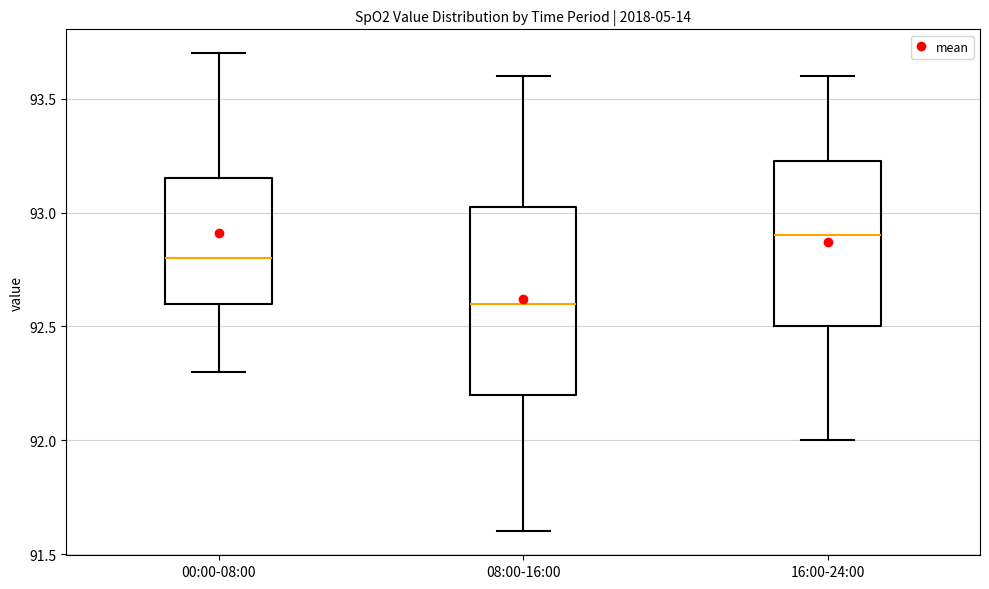

Reading left to right, transcribe this box plot: for each box, give where its median line is, the range the box spans, and where its two whiskers end, as read against the y-axis. The values are not printed on the chart, so give them approximately, as read against the axis.

00:00-08:00: median 92.80, box 92.60 to 93.15, whiskers 92.30 to 93.70
08:00-16:00: median 92.60, box 92.20 to 93.05, whiskers 91.60 to 93.60
16:00-24:00: median 92.90, box 92.50 to 93.25, whiskers 92.00 to 93.60